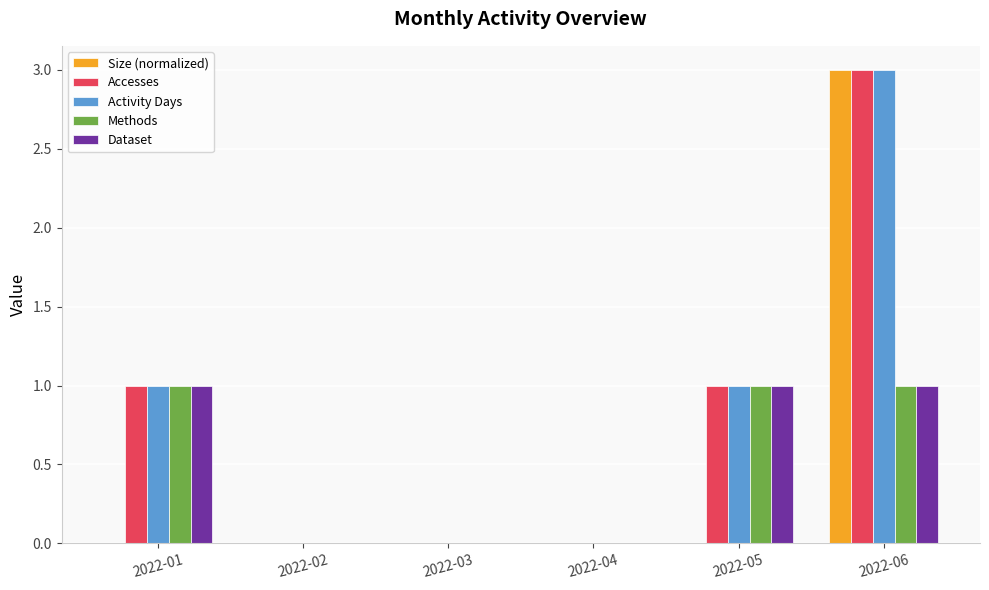

What is the sum of all Dataset values?

3.0